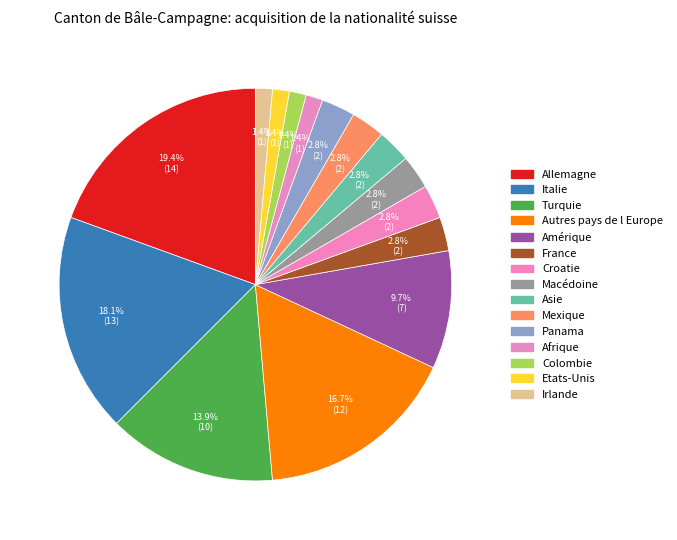

To the nearest percent, what percentage of the pie is Italie?

18%